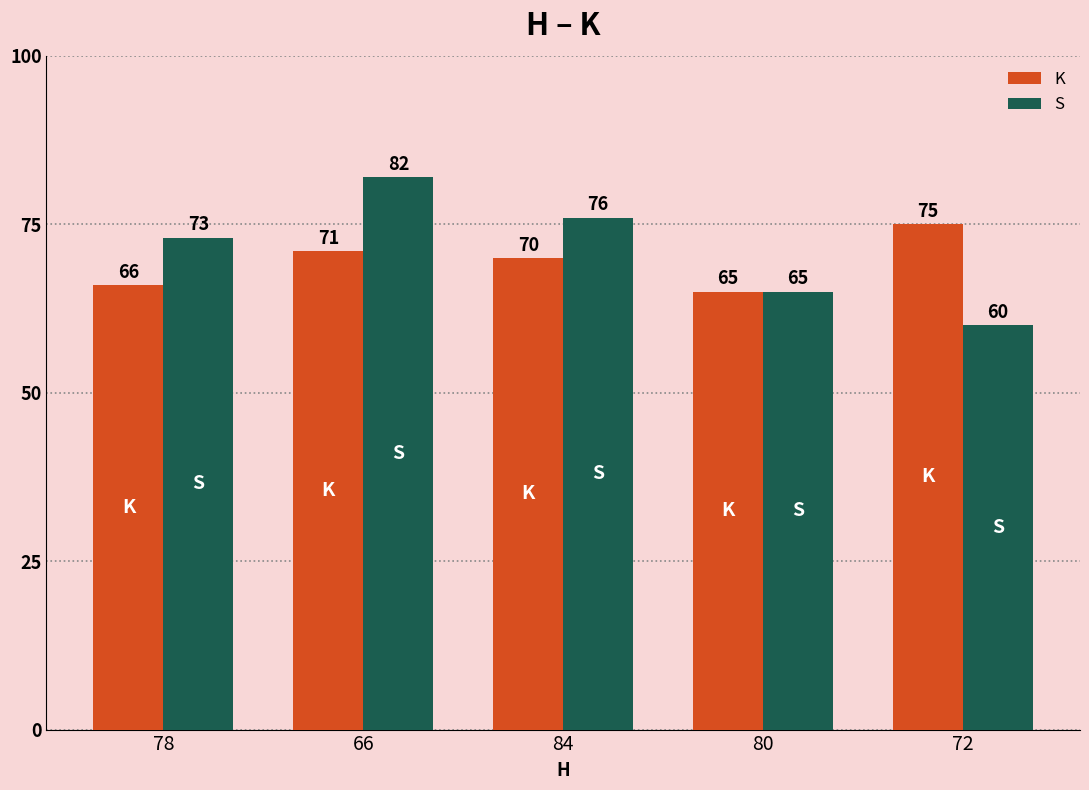

Reading left to right, what are all the values shown in this chart?

K: 66	71	70	65	75
S: 73	82	76	65	60